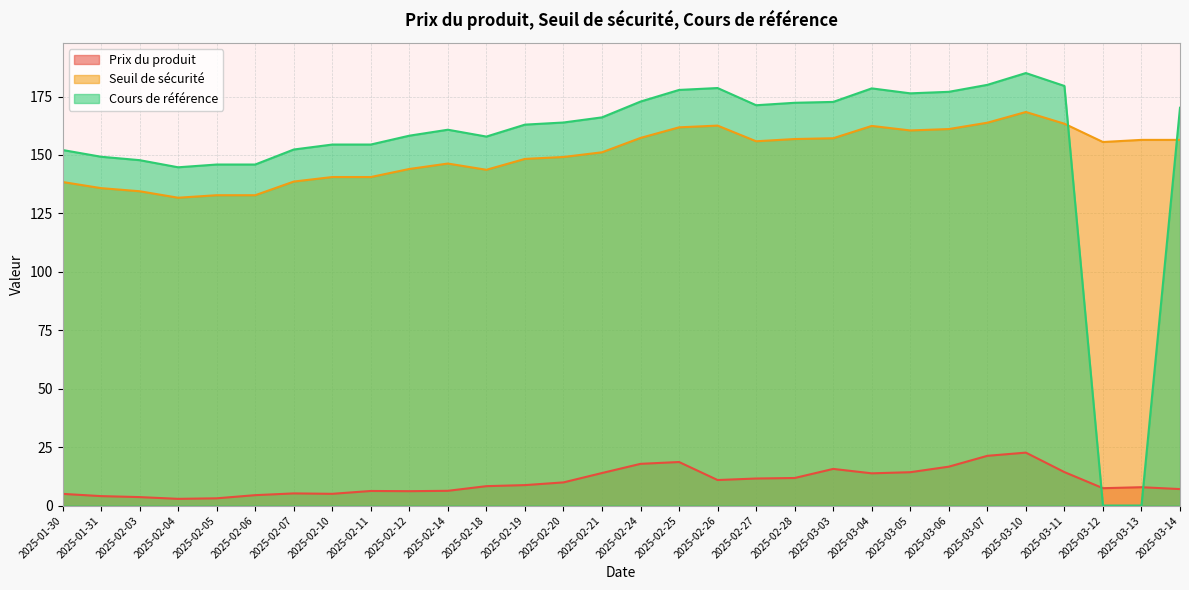

What is the value of the Cours de référence point at the 23rd from the left?

176.4